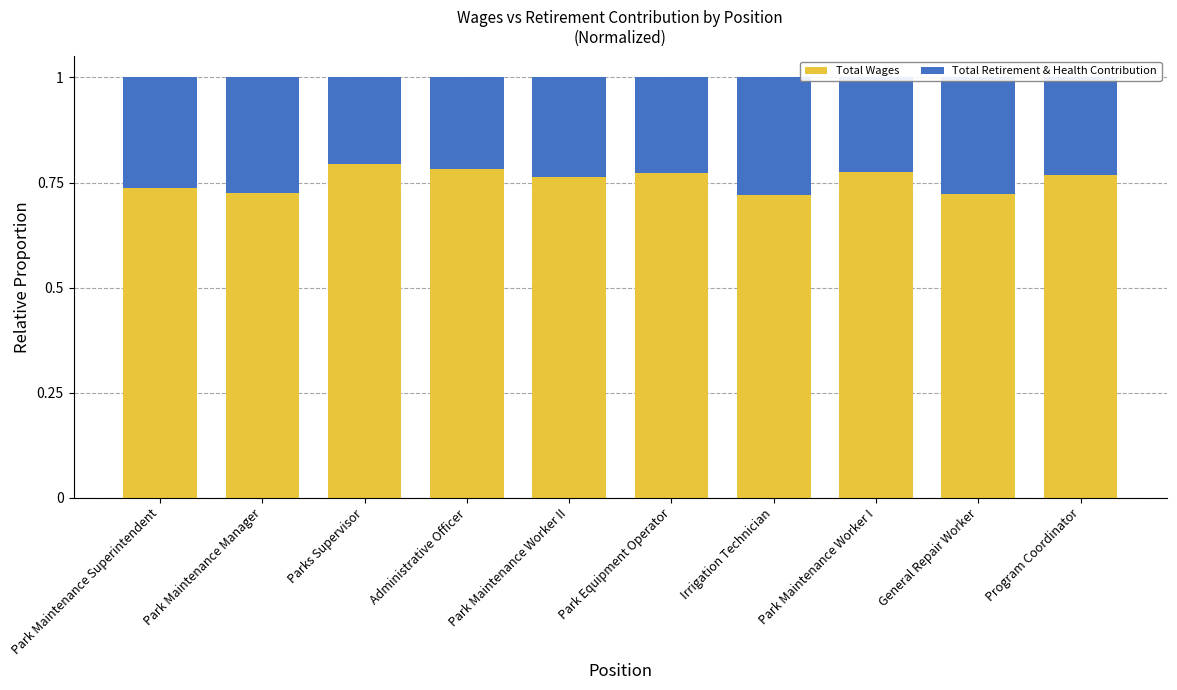

The Total Wages series shows 1.3 at Irrigation Technician. True or false?

False